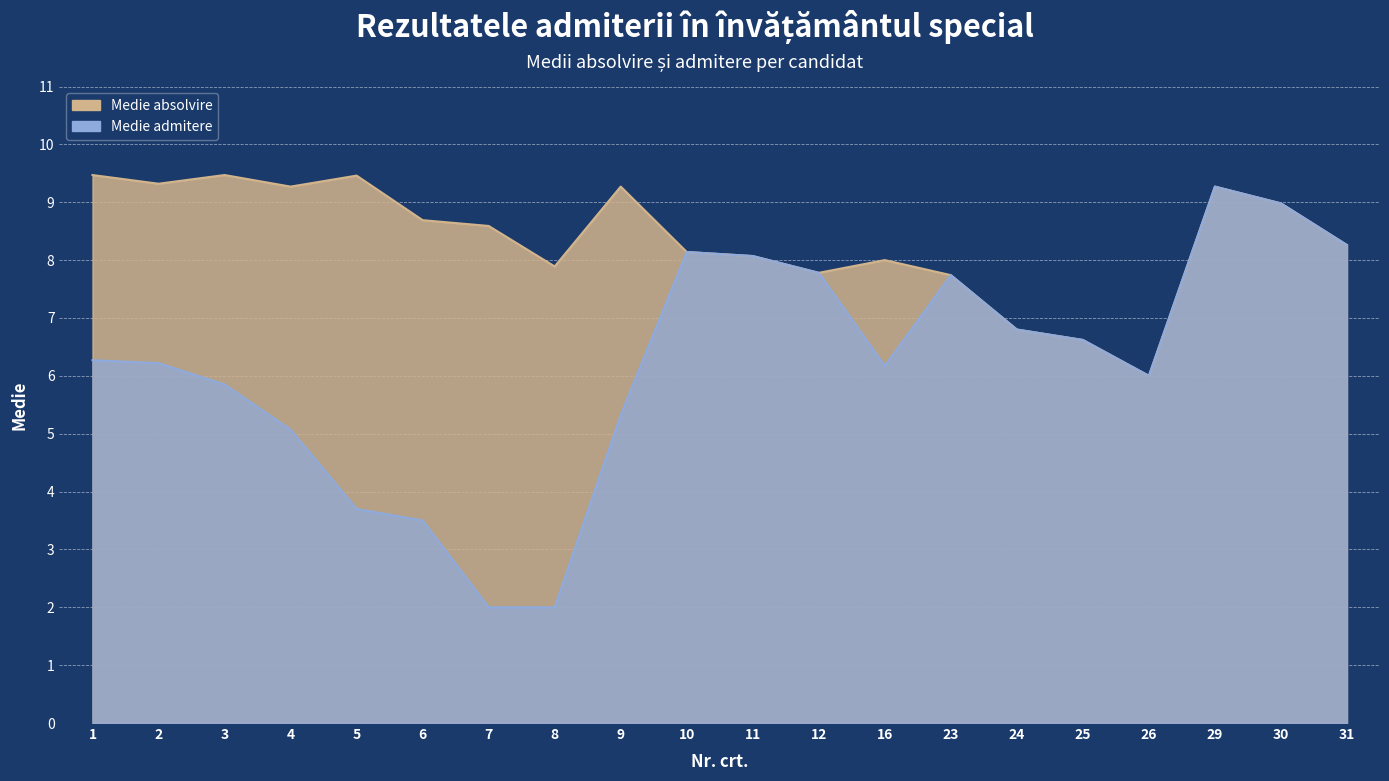

Which series has the widest spread of values?

Medie admitere